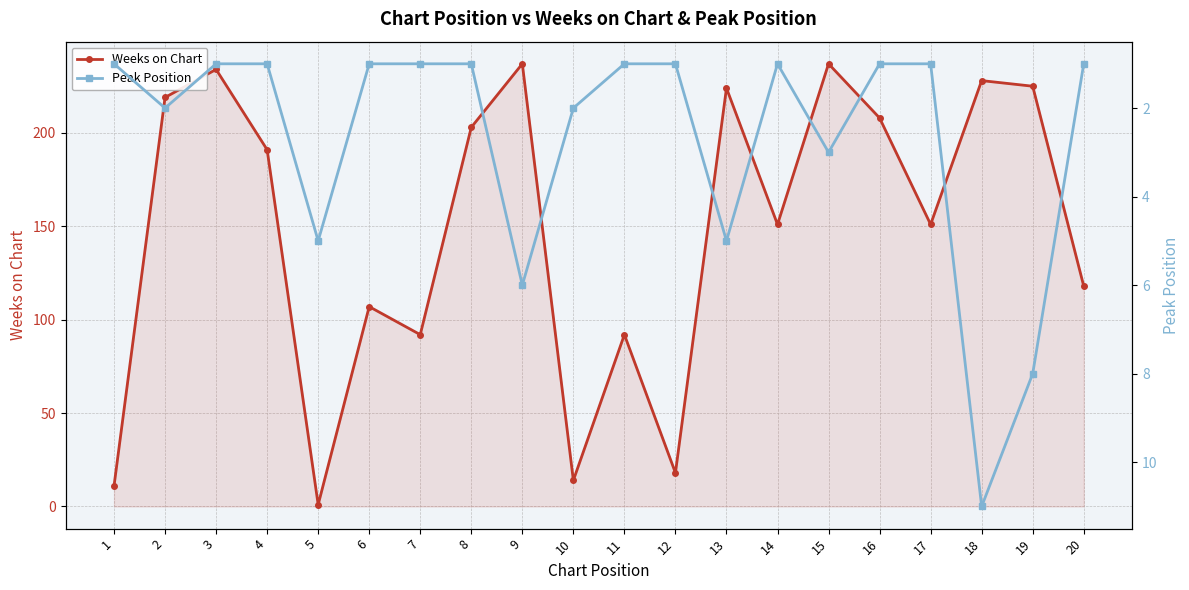

How many interior local valleys does the Peak Position series have?

1